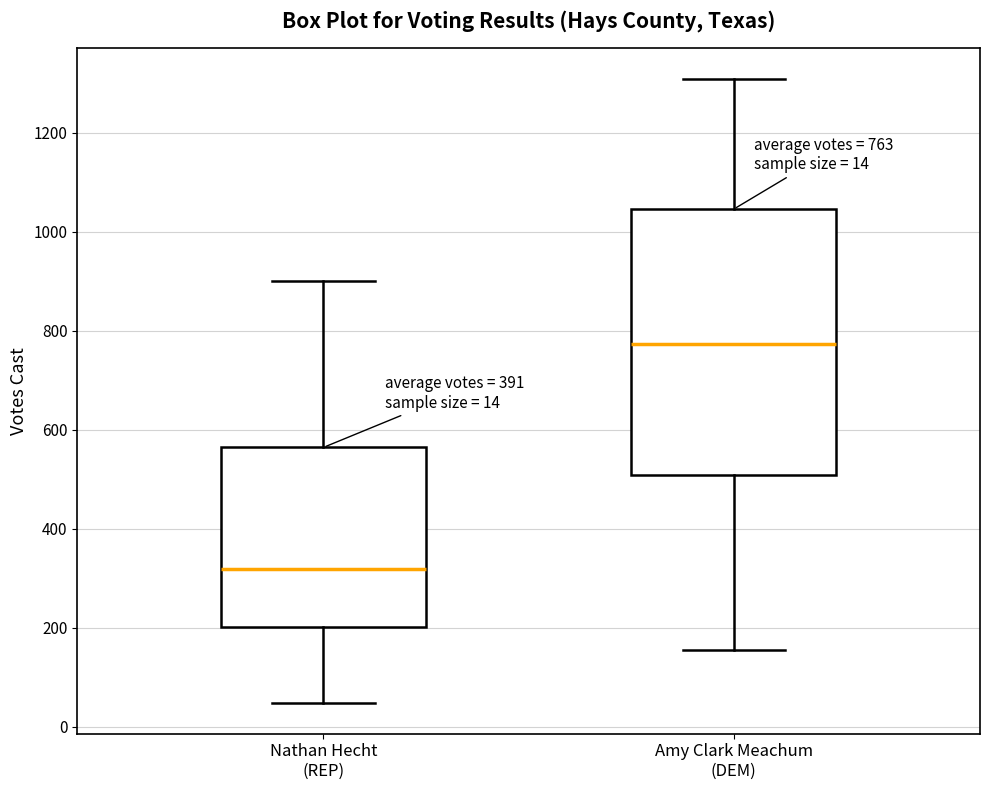

Which box has the highest median line?

Amy Clark Meachum (DEM)